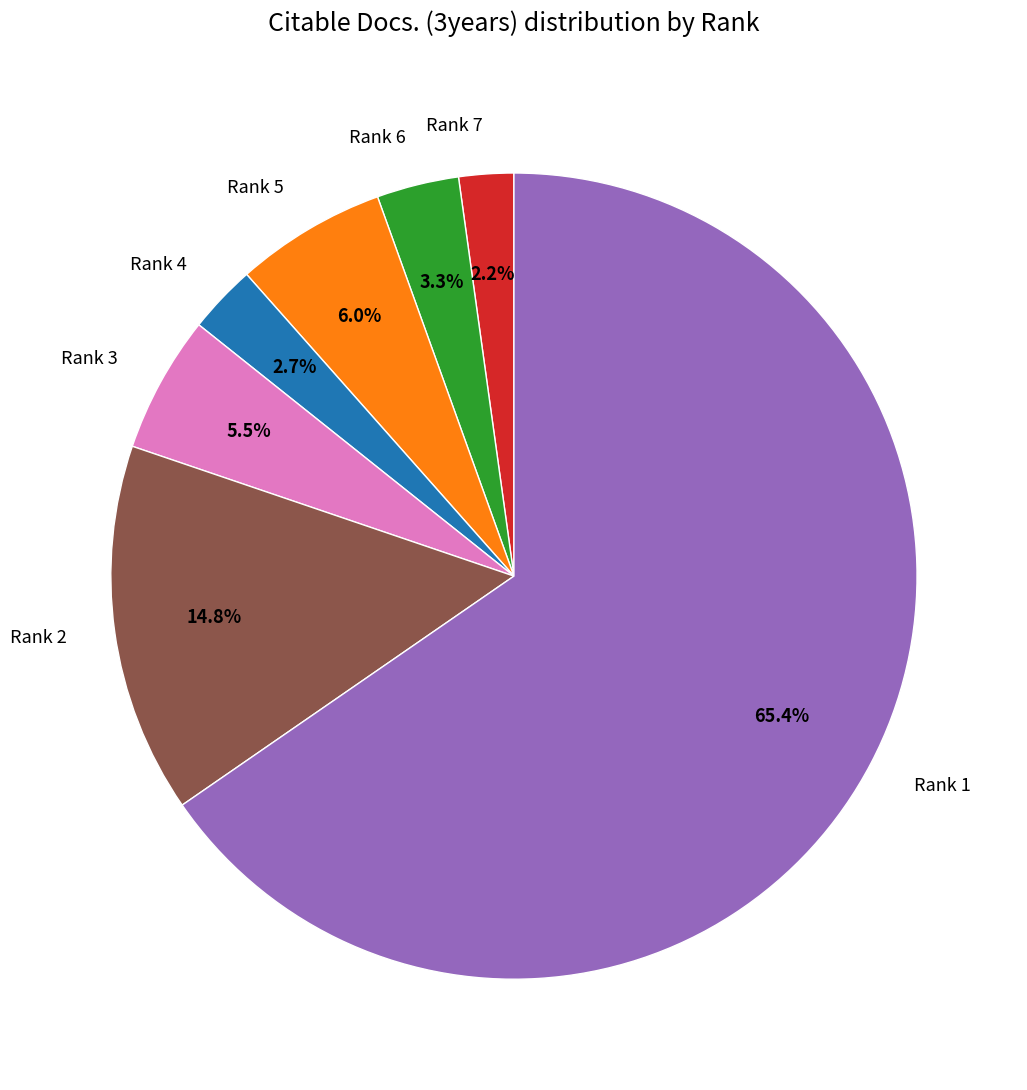

Which category has the smallest portion of the pie?

Rank 7